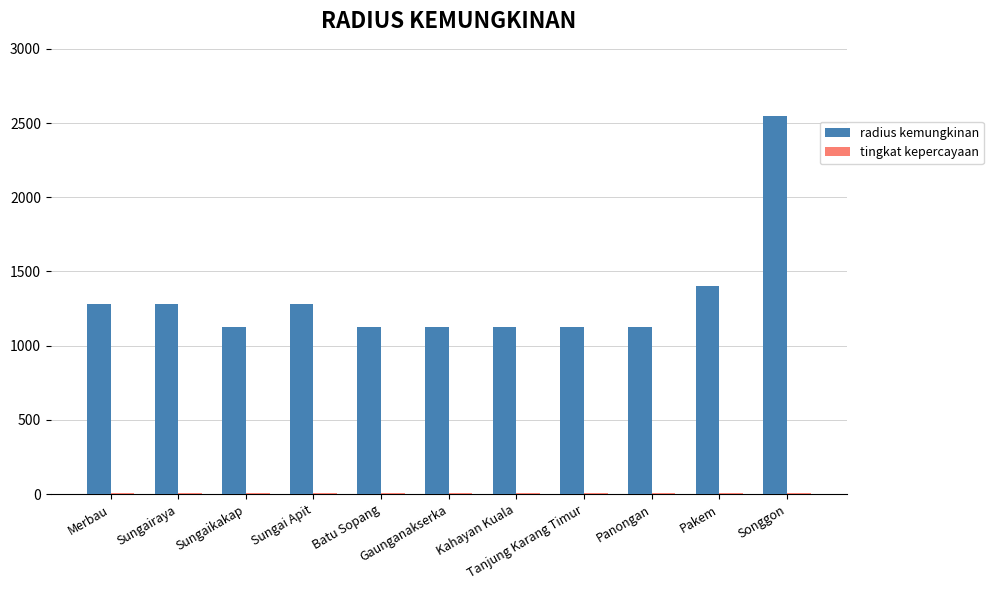

True or false: radius kemungkinan has a value of 414 at Kahayan Kuala.

False